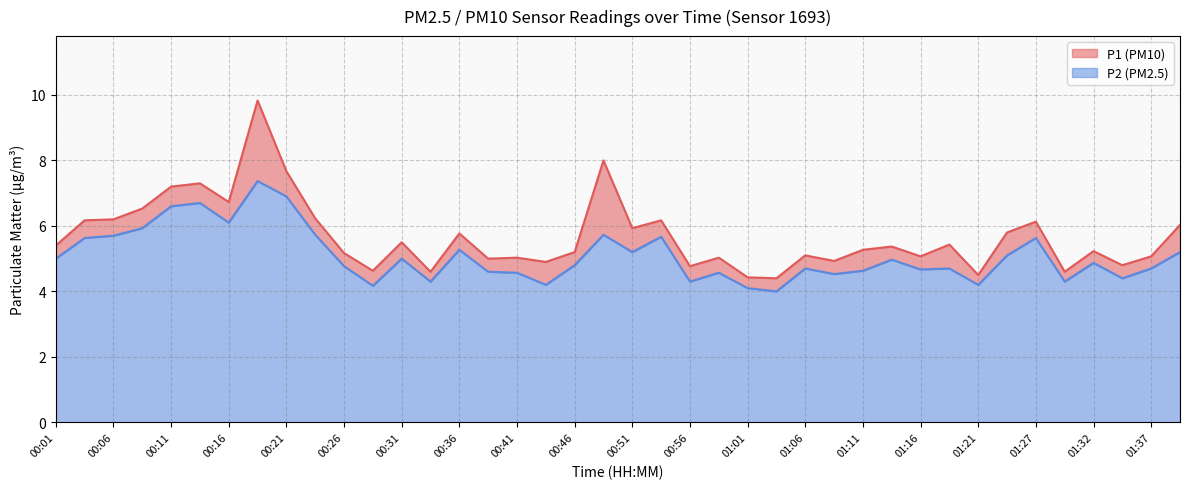

What is the label of the 18th point from the right?

00:56